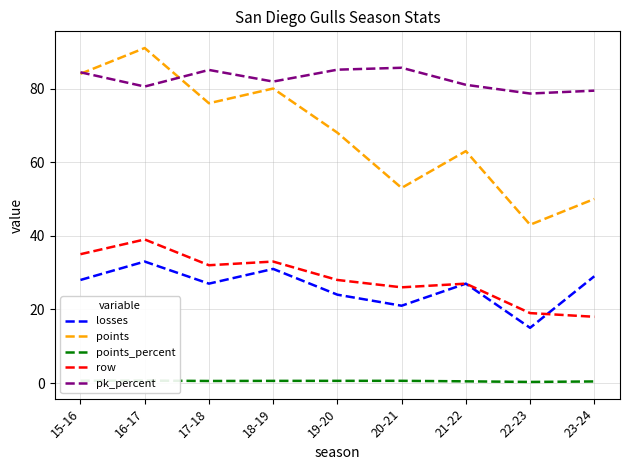

How many data points does each series have?

9